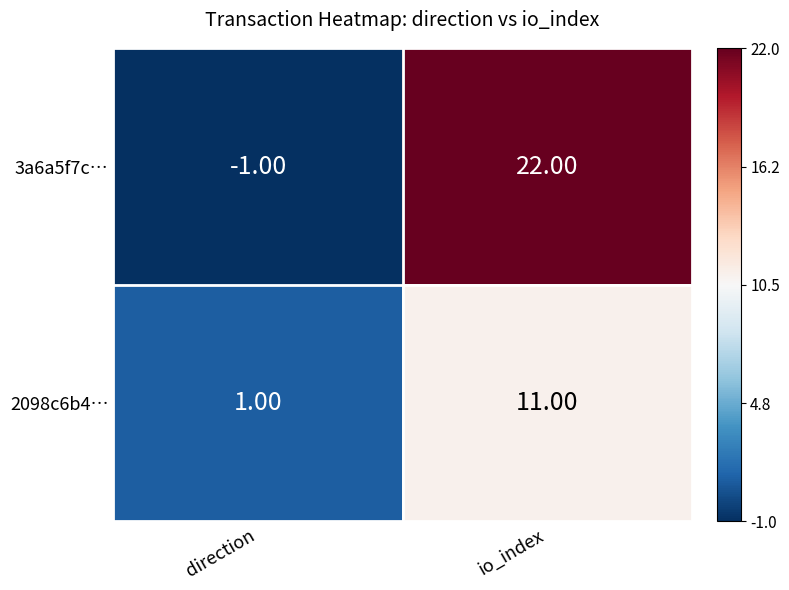

At which category is the sum across all series the highest?

io_index